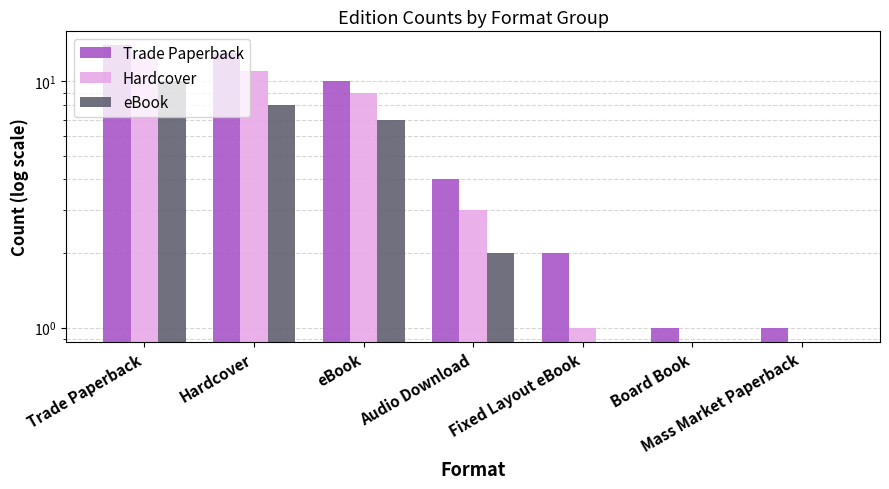

How many bars are there in total?

21